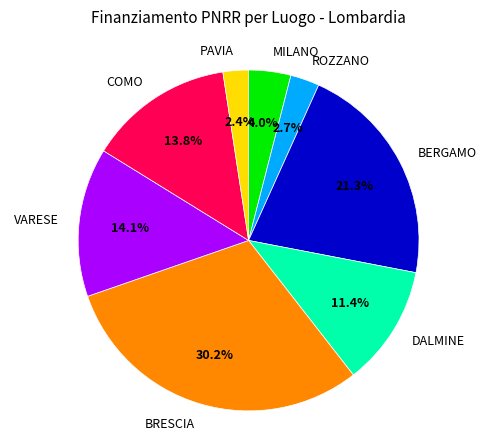

How much of the chart is everything except BRESCIA?

69.8%